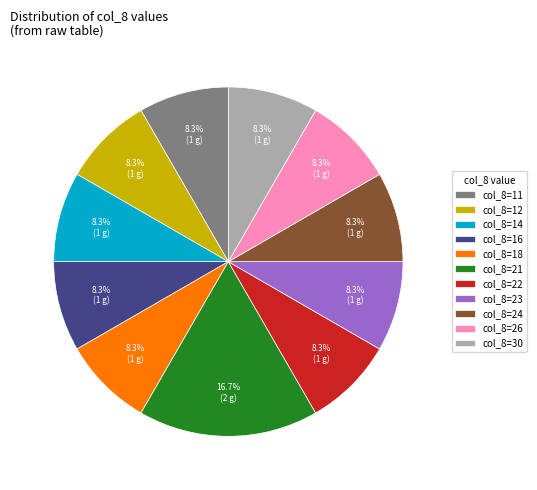

Does any single category account for the majority?

No